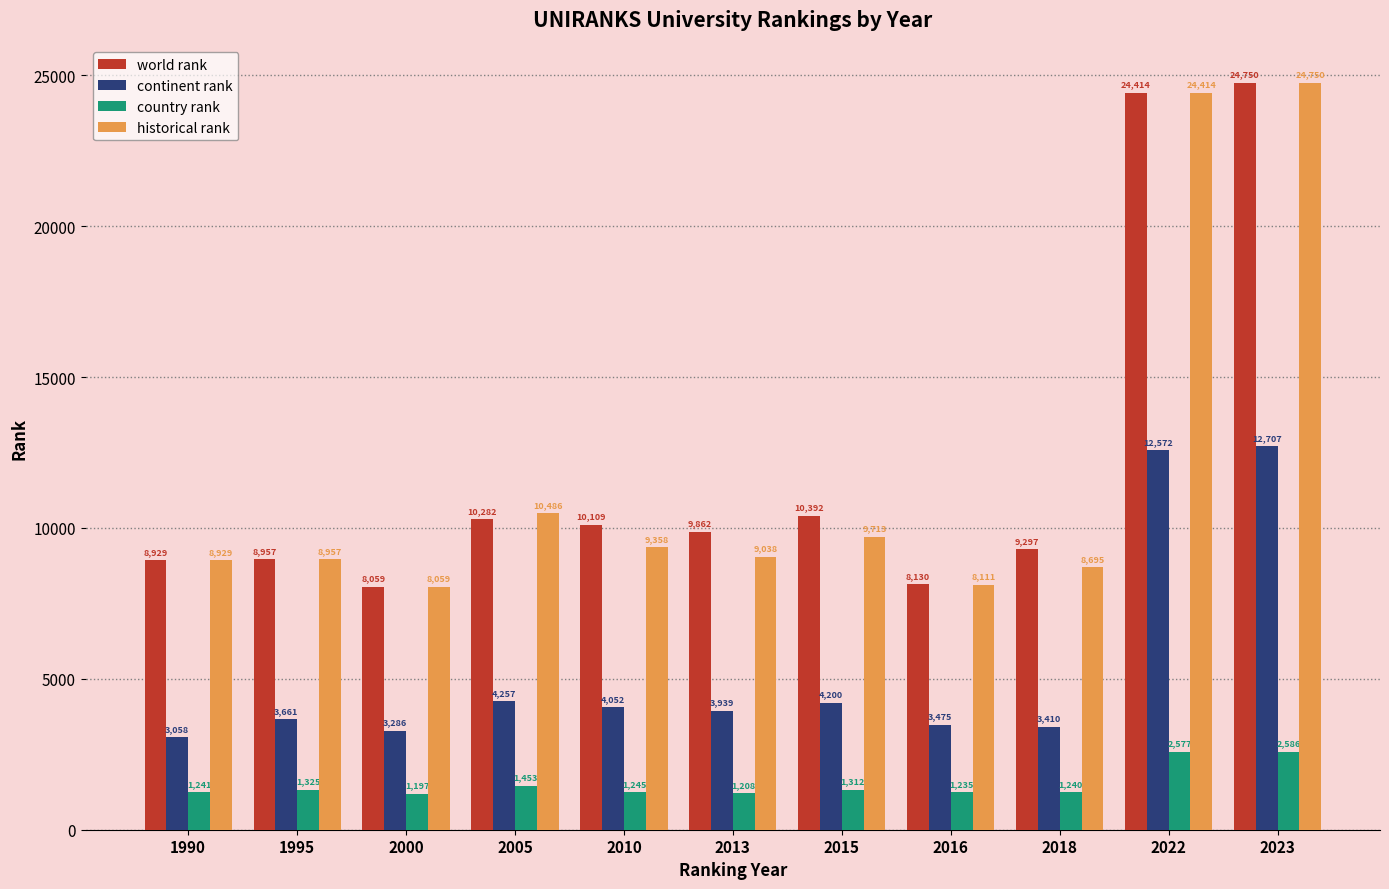

Reading left to right, extract all data points from this chart.

world rank: 8929	8957	8059	10282	10109	9862	10392	8130	9297	24414	24750
continent rank: 3058	3661	3286	4257	4052	3939	4200	3475	3410	12572	12707
country rank: 1241	1325	1197	1453	1245	1208	1312	1235	1240	2577	2586
historical rank: 8929	8957	8059	10486	9358	9038	9713	8111	8695	24414	24750